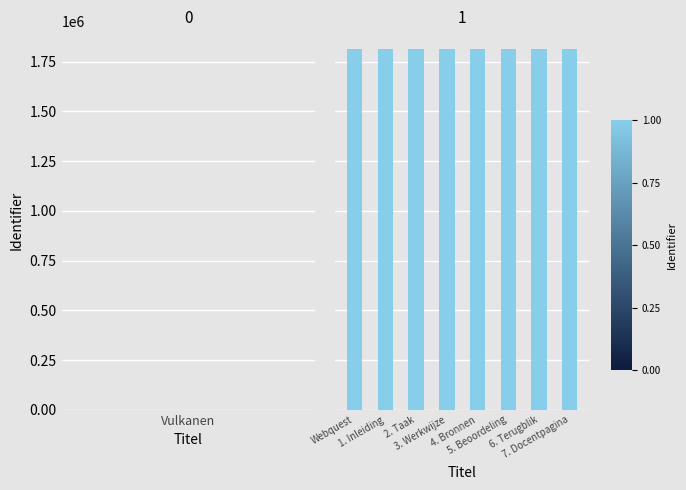

Are the bars horizontal?

No